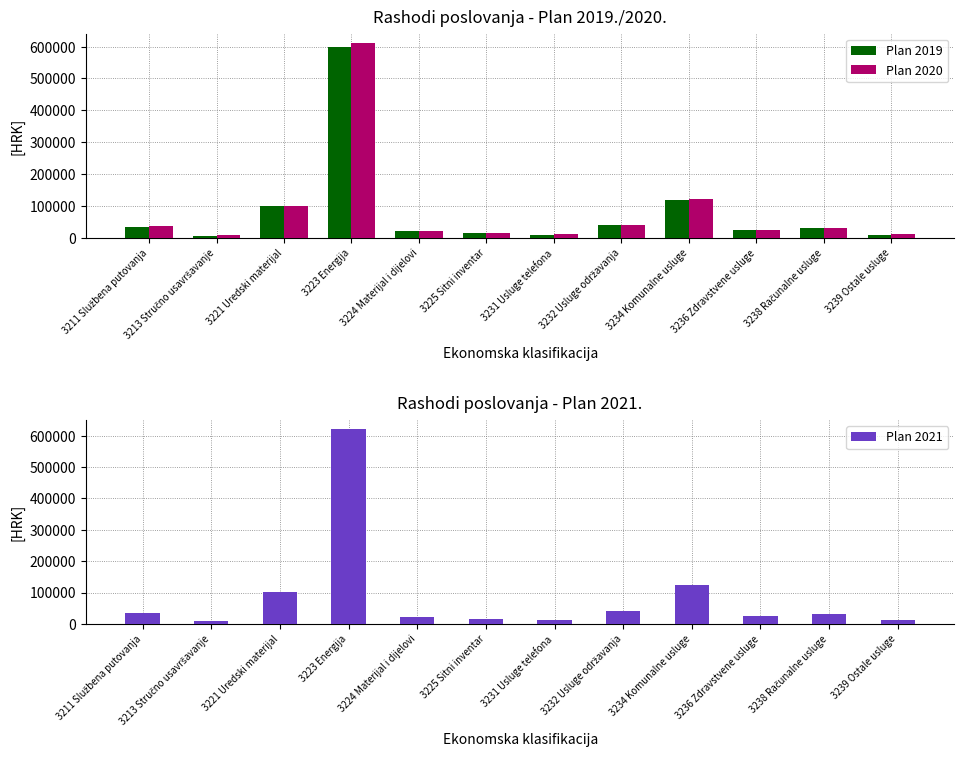

How many categories are shown in the chart?

12